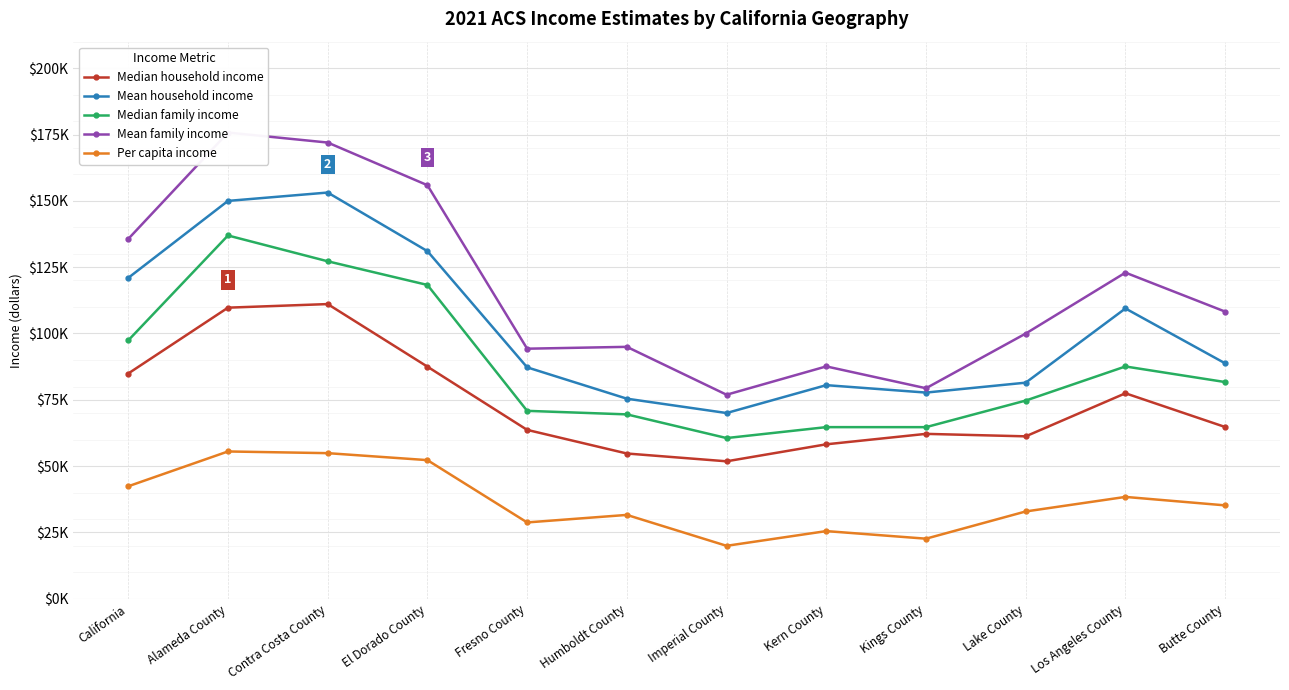

Where is Median household income nearest to the value 81444?

California